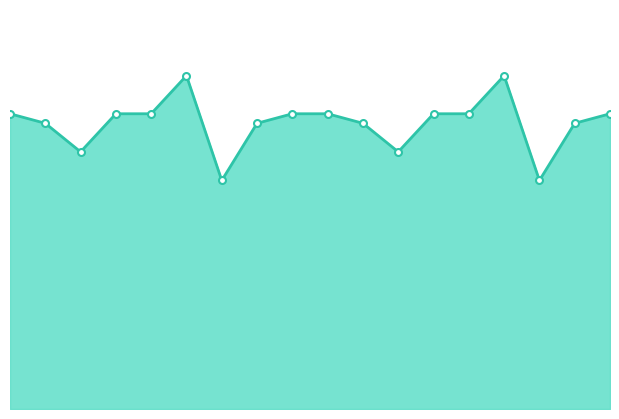

Reading right to left, transcribe all the data shown in this chart.

31	30	24	35	31	31	27	30	31	31	30	24	35	31	31	27	30	31